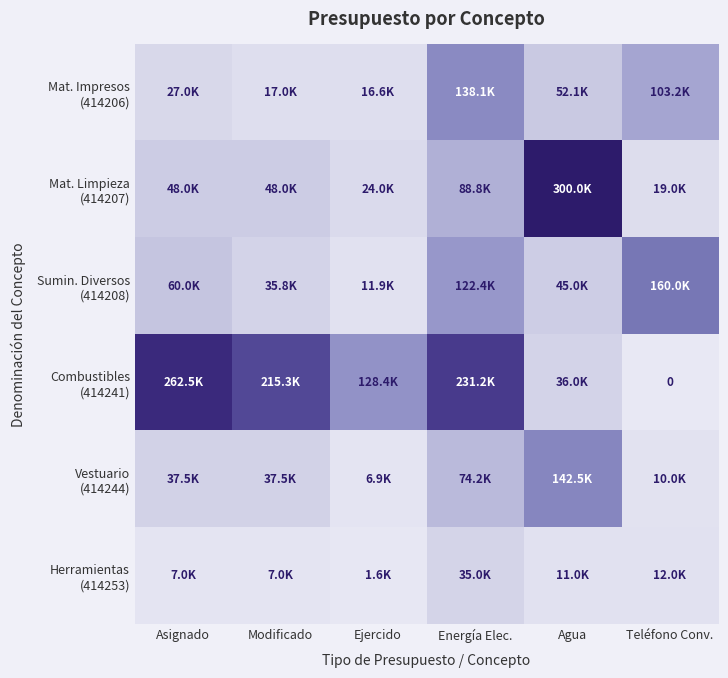

The value of Sumin. Diversos (414208) at Ejercido is 0.1. True or false?

False